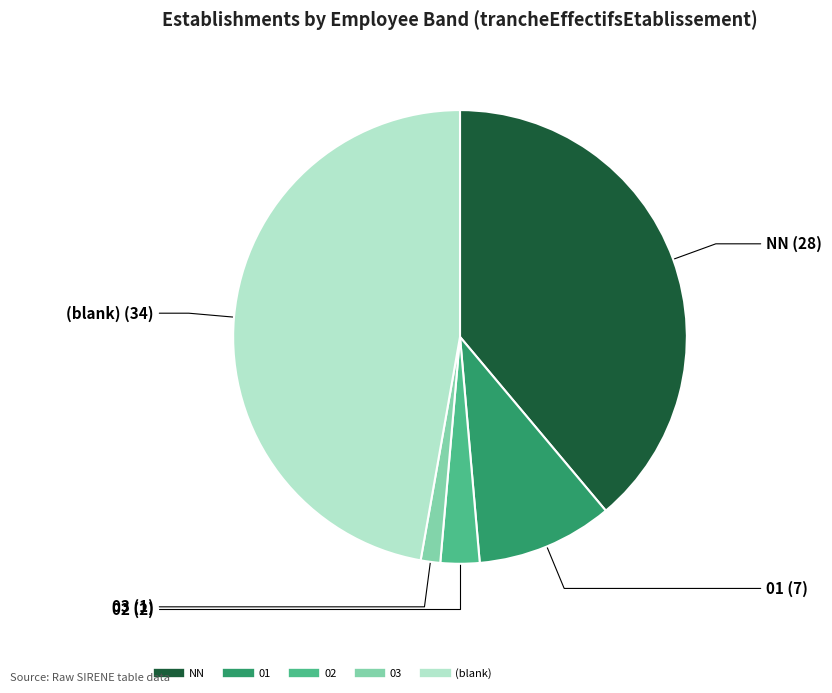

Is there a majority slice in this chart?

No